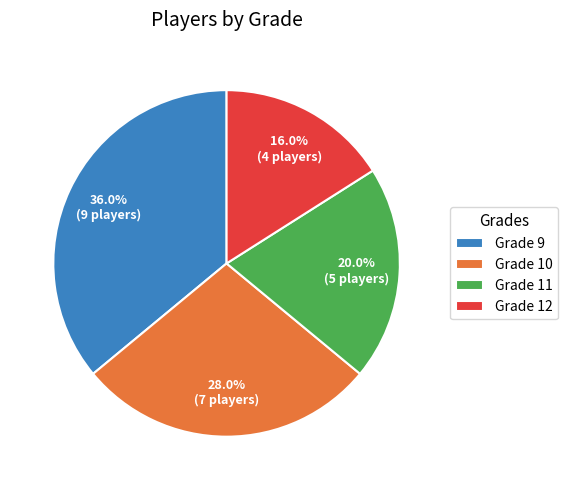

To the nearest percent, what portion does Grade 9 represent?

36%